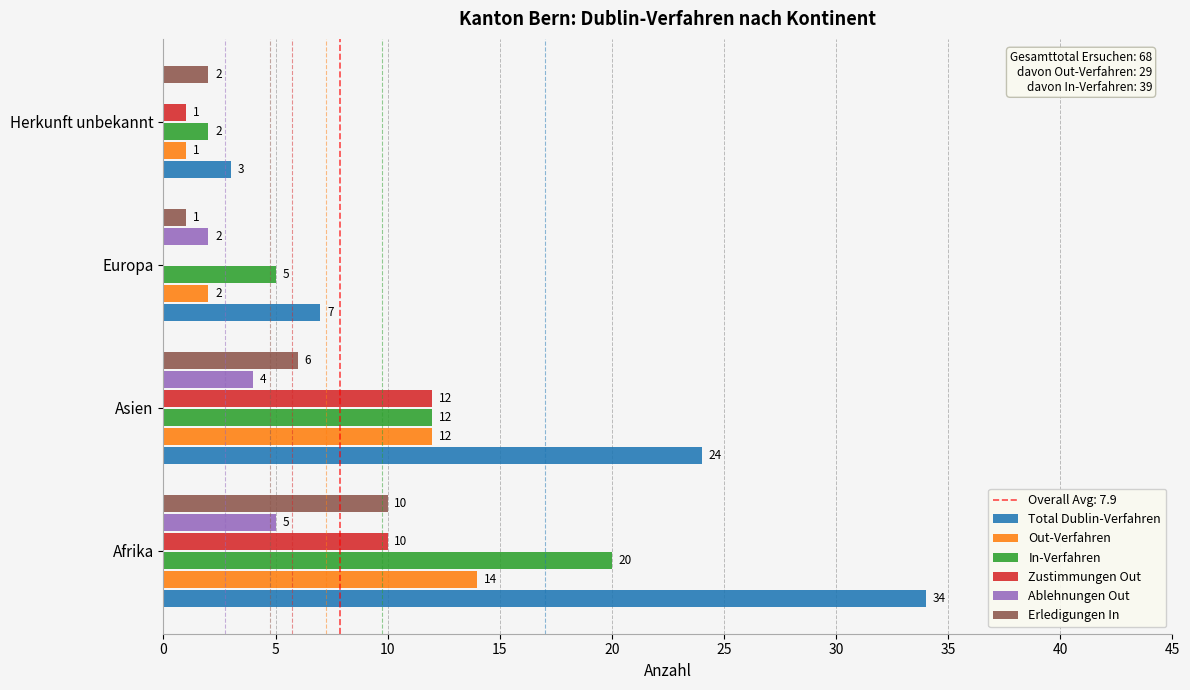

Which label corresponds to the largest value in the chart?

Afrika